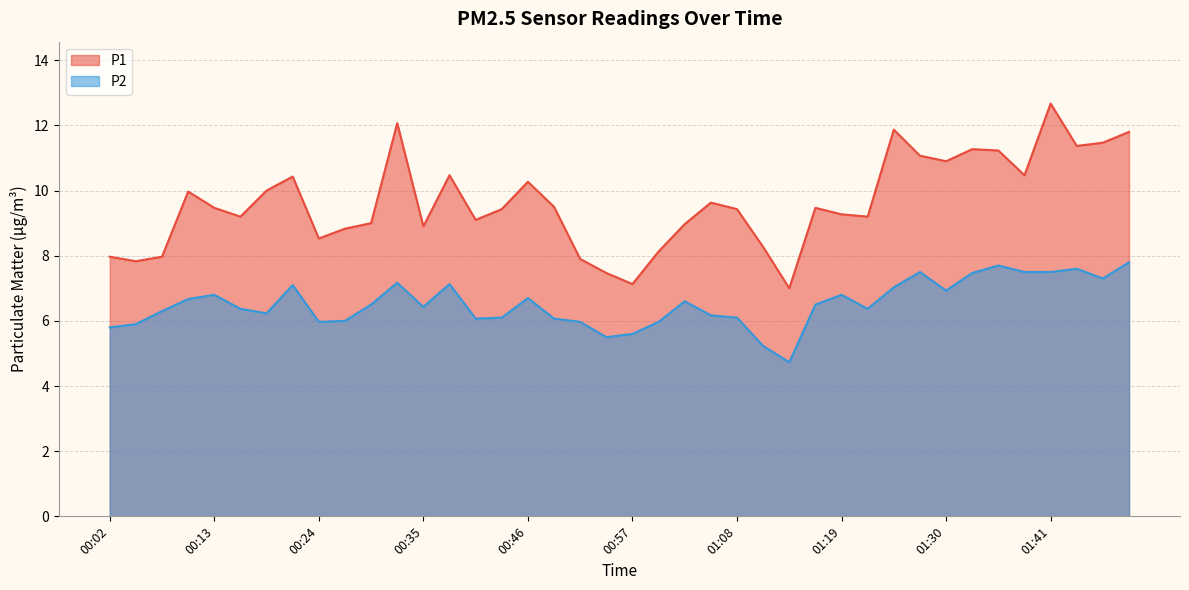

How many series are shown in this chart?

2